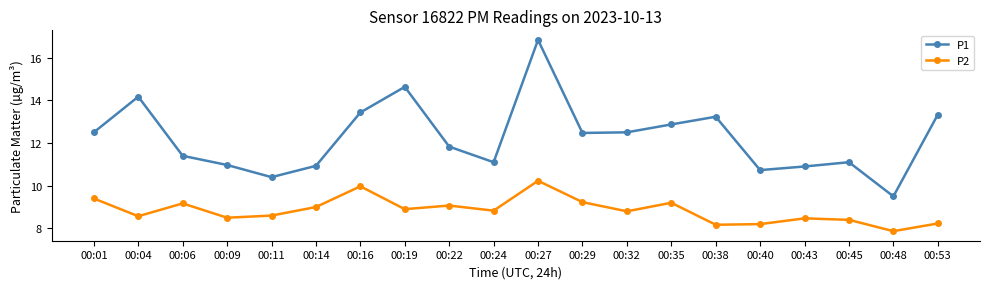

Is the value of P2 at 00:09 greater than the value of P1 at 00:24?

No